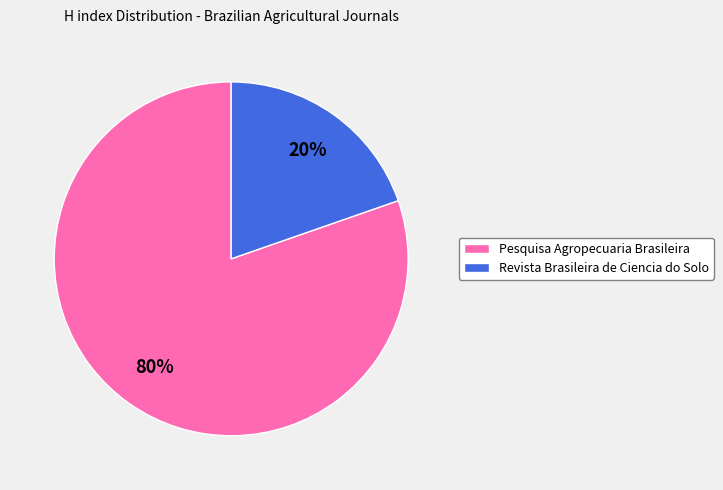

Which category has the smallest portion of the pie?

Revista Brasileira de Ciencia do Solo